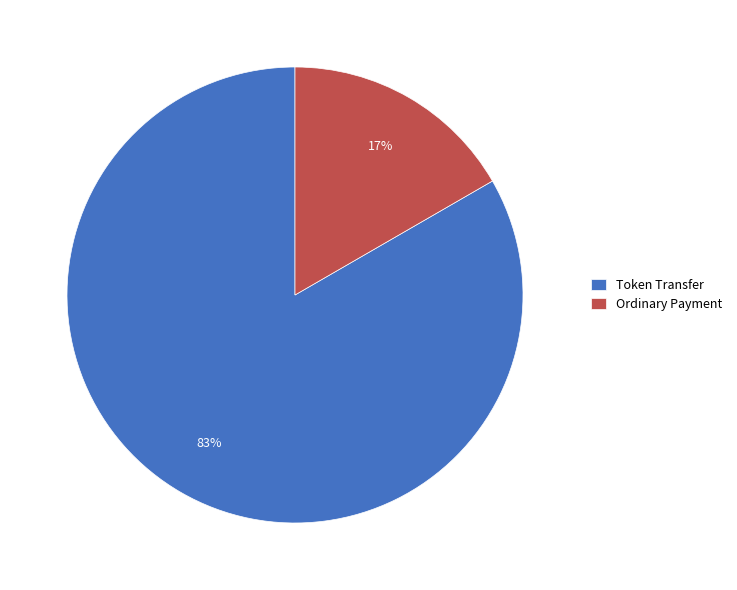

Which category has the biggest portion of the pie?

Token Transfer